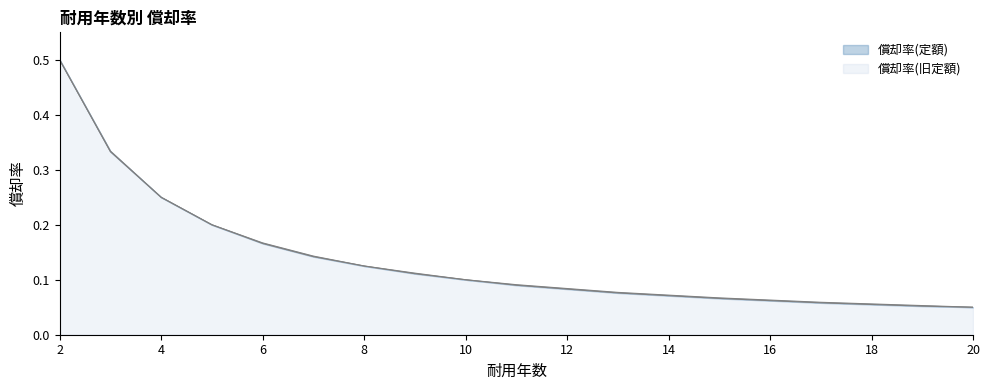

Which series has the largest total across all categories?

償却率(旧定額)